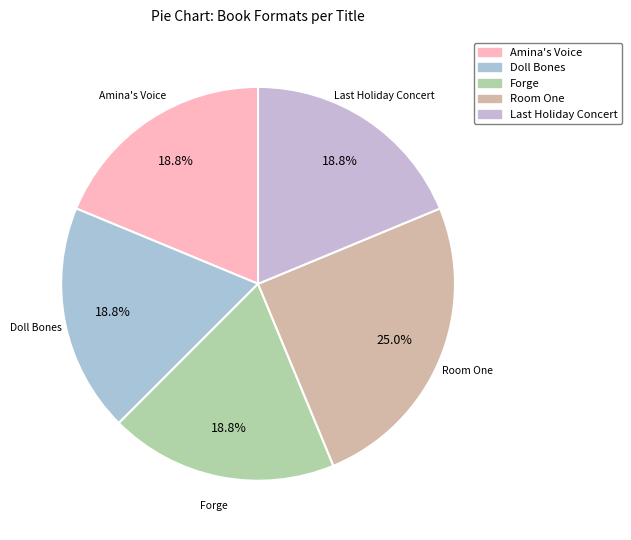

How many segments does this pie chart have?

5